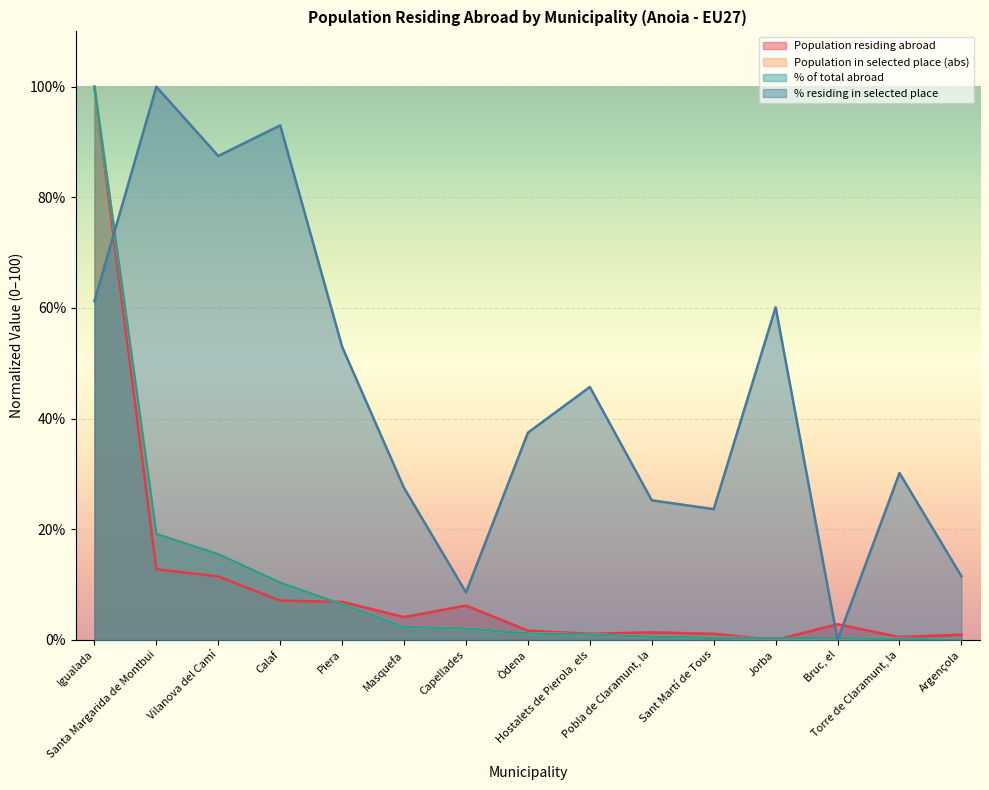

Where is % residing in selected place nearest to the value 49?

Hostalets de Pierola, els